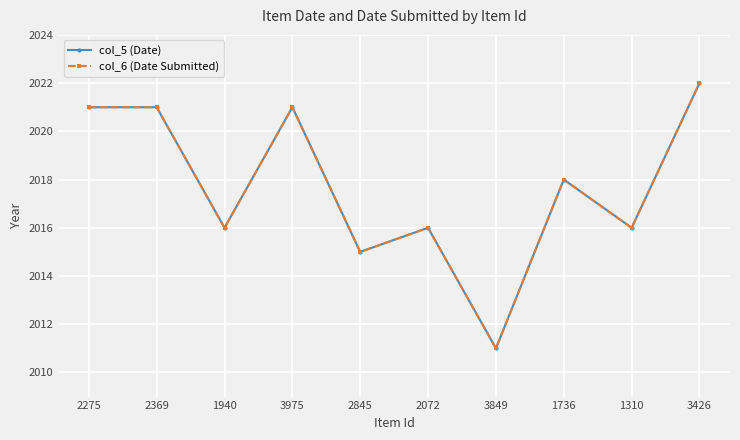

What is the difference between the maximum and second lowest values in the col_6 (Date Submitted) series?

7